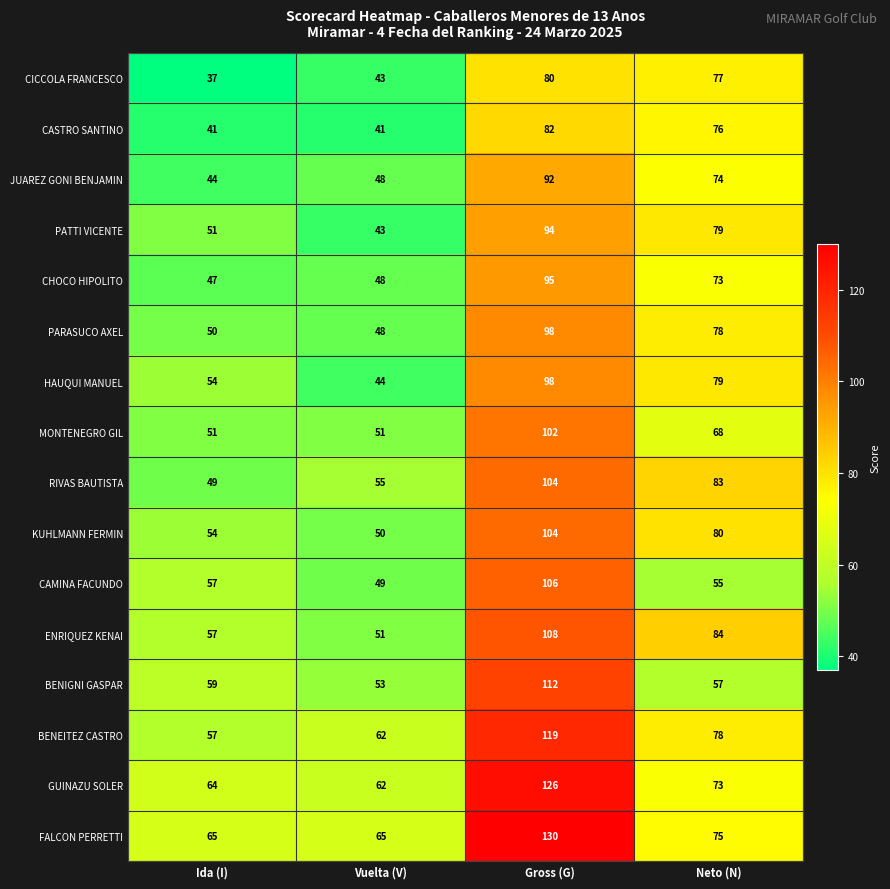

Which series has the largest range (max minus min)?

FALCON PERRETTI